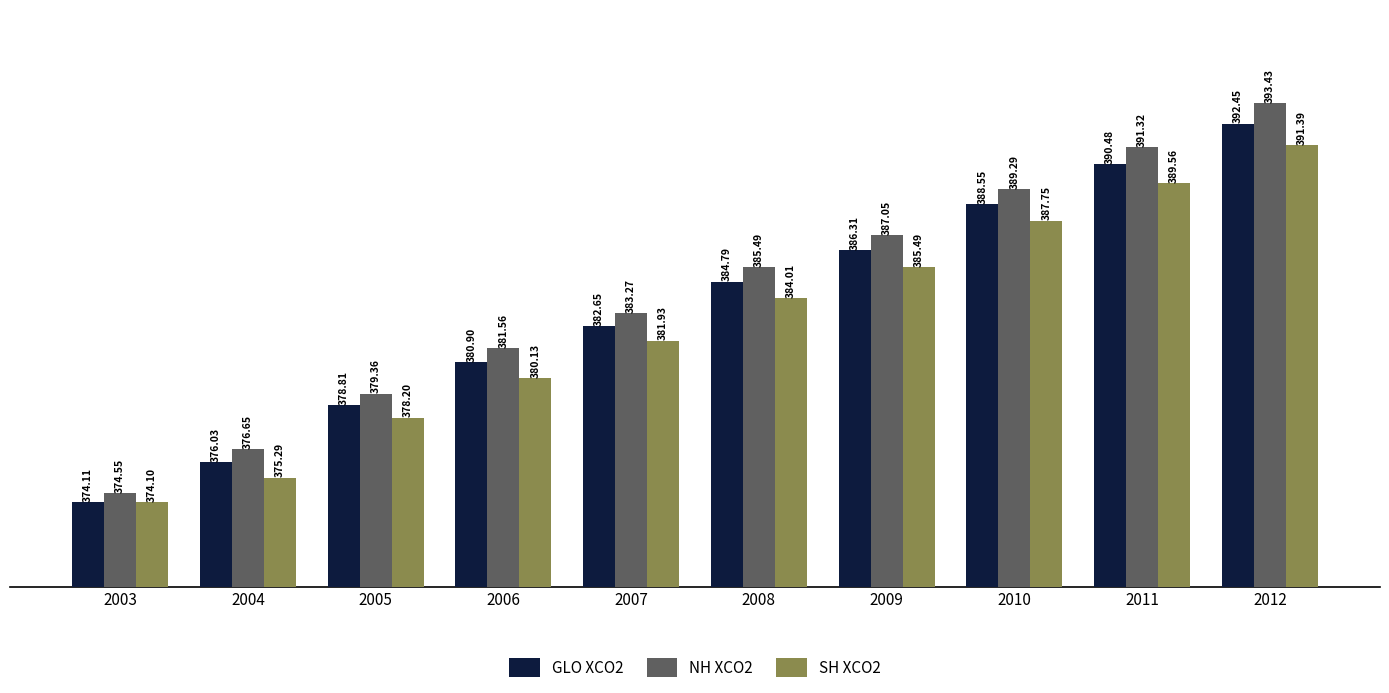

How many bars are there in each group?

3